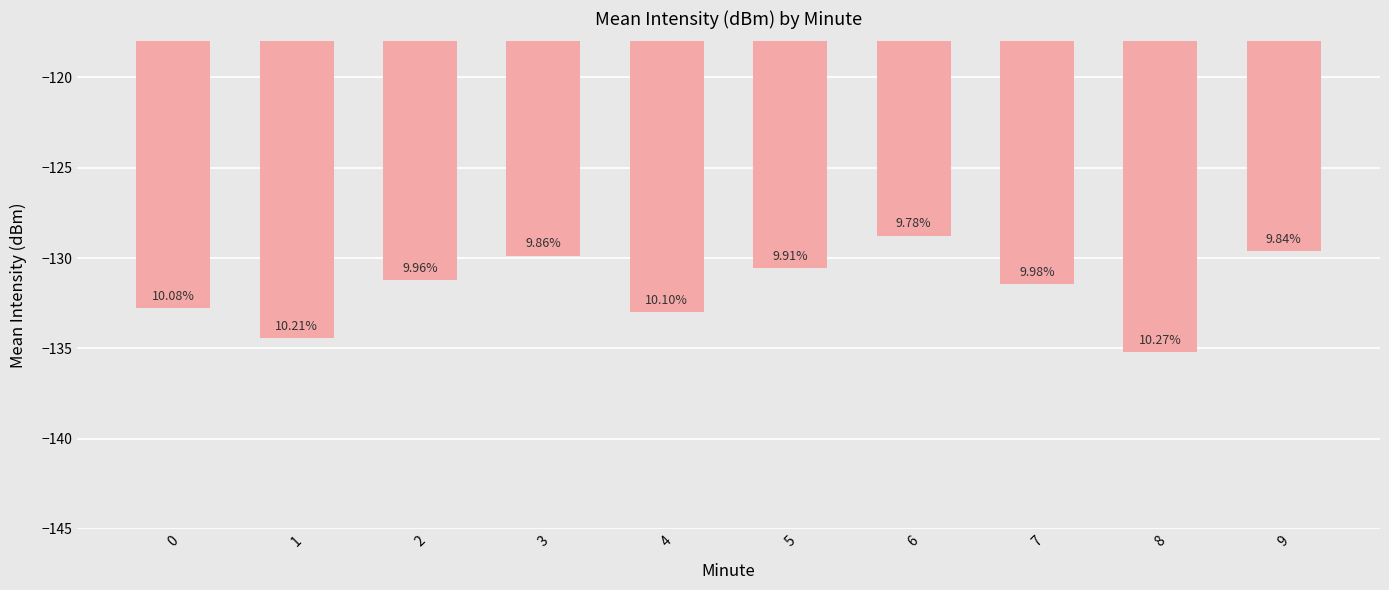

Reading left to right, extract all data points from this chart.

-132.8	-134.4	-131.2	-129.9	-133.0	-130.6	-128.8	-131.4	-135.2	-129.6